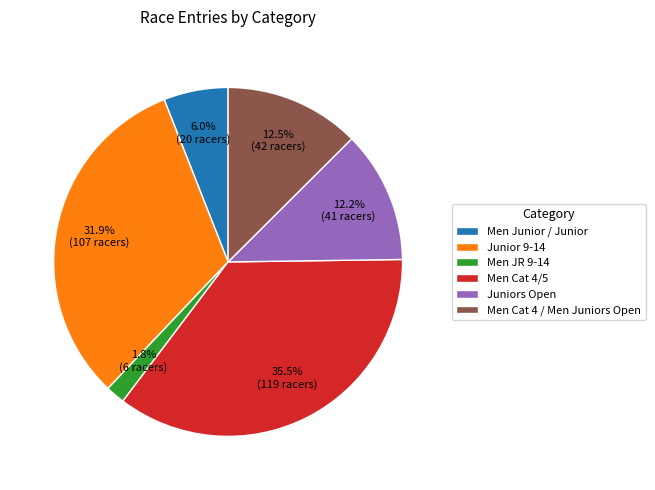

Does Men JR 9-14 represent more than half of the total?

No